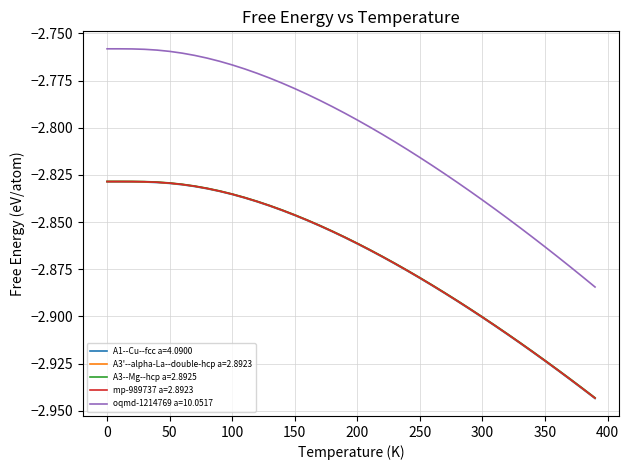

Which series has the widest spread of values?

oqmd-1214769 a=10.0517